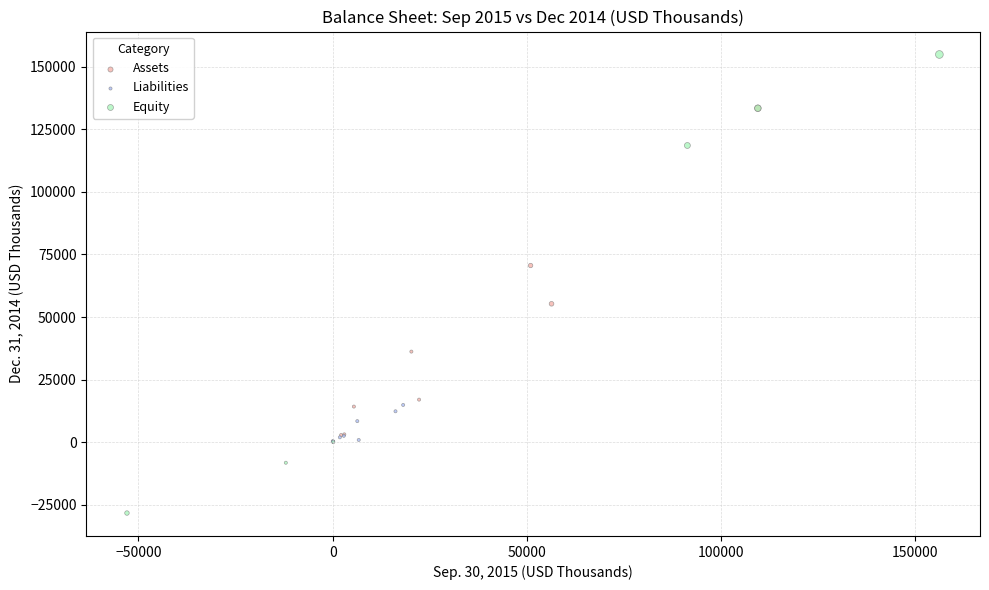

What are all the series names shown in the legend?

Assets, Liabilities, Equity